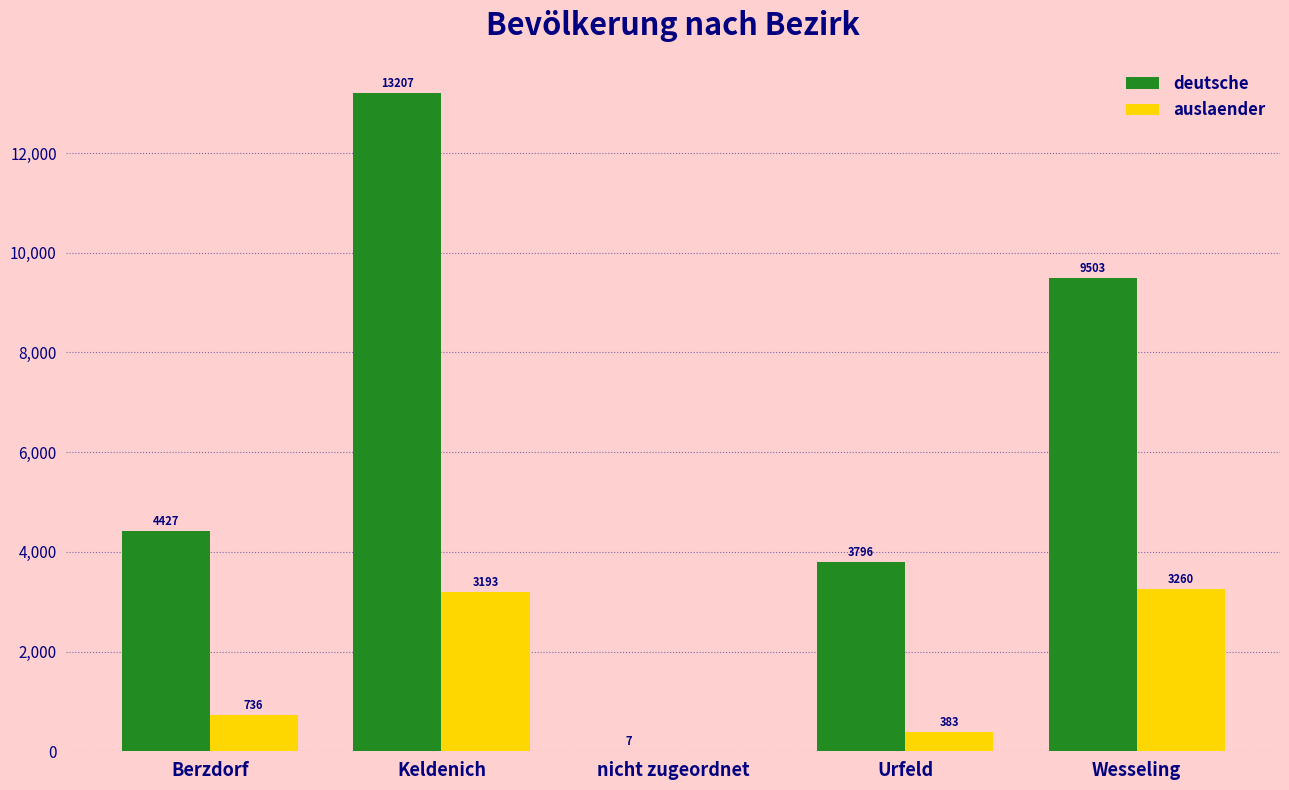

Reading left to right, transcribe all the data shown in this chart.

deutsche: Berzdorf=4427	Keldenich=13207	nicht zugeordnet=7	Urfeld=3796	Wesseling=9503
auslaender: Berzdorf=736	Keldenich=3193	nicht zugeordnet=0	Urfeld=383	Wesseling=3260